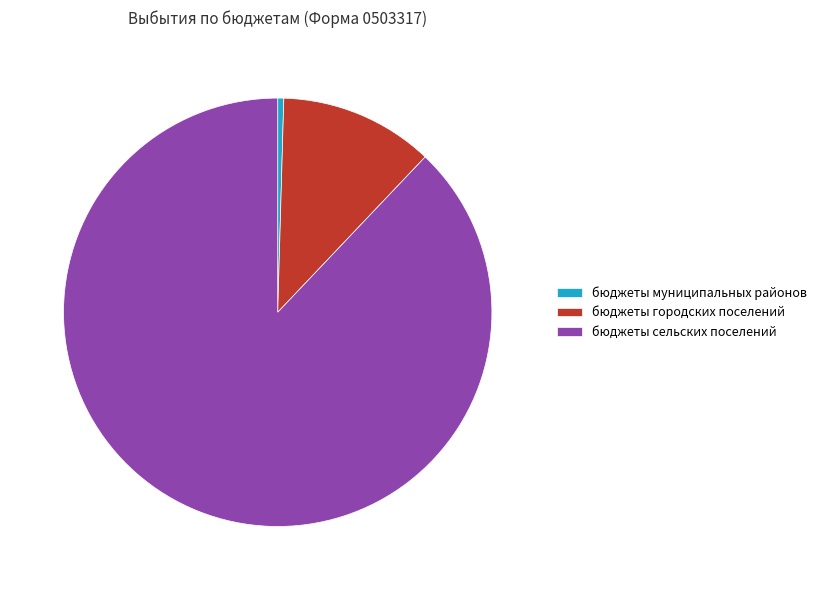

True or false: бюджеты сельских поселений accounts for 94% of the total.

False